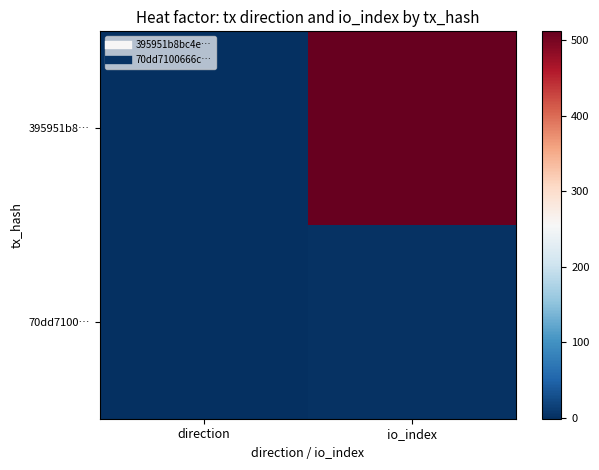

What is the maximum value shown in the chart?

512